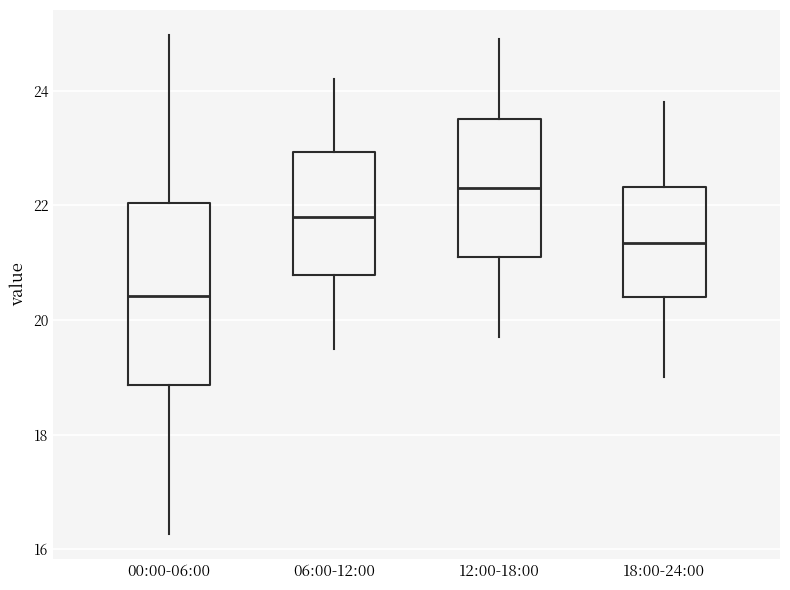

Reading left to right, transcribe this box plot: for each box, give where its median line is, the range the box spans, and where its two whiskers end, as read against the y-axis. The values are not printed on the chart, so give them approximately, as read against the axis.

00:00-06:00: median 20.4, box 18.8 to 22.0, whiskers 16.2 to 25.0
06:00-12:00: median 21.8, box 20.8 to 23.0, whiskers 19.6 to 24.2
12:00-18:00: median 22.4, box 21.2 to 23.6, whiskers 19.8 to 25.0
18:00-24:00: median 21.4, box 20.4 to 22.4, whiskers 19.0 to 23.8